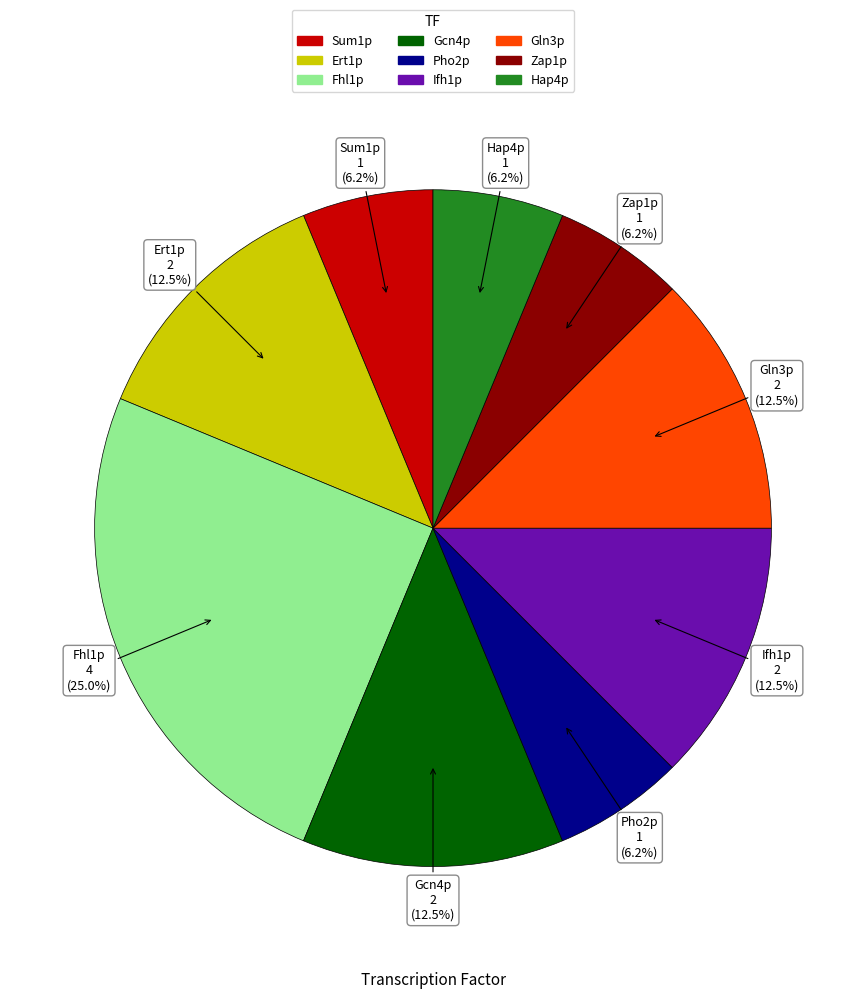

Does any single category account for the majority?

No